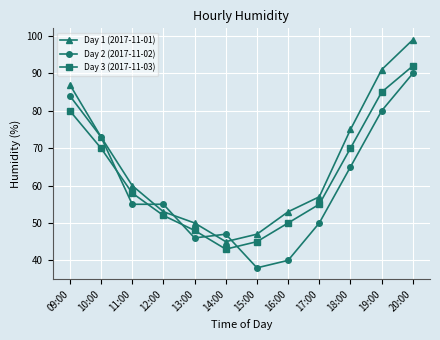

Rank the series by their average value, from highest to lowest.

Day 1 (2017-11-01), Day 3 (2017-11-03), Day 2 (2017-11-02)